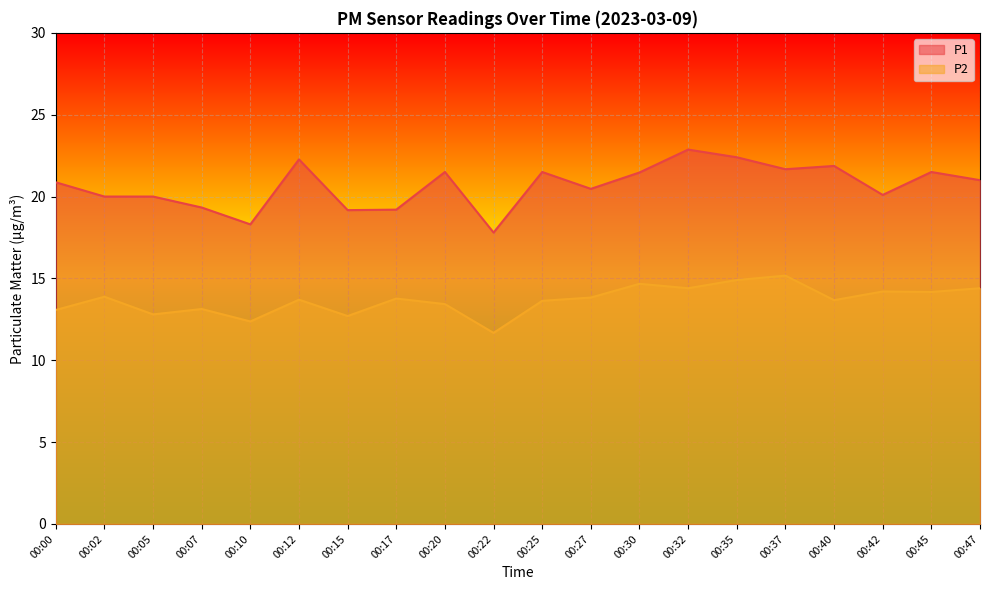

List the series in order of their overall mean, highest first.

P1, P2